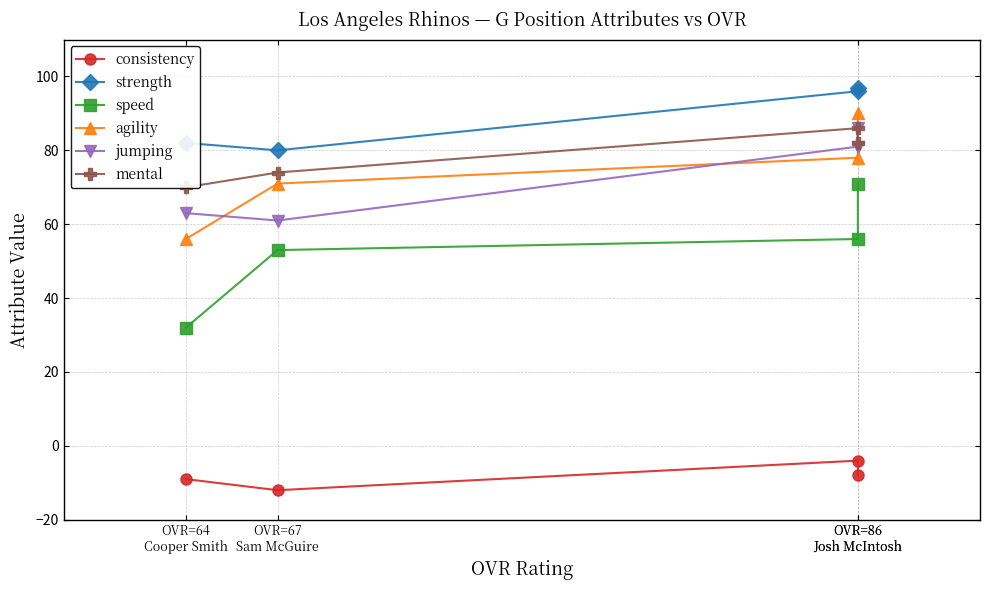

What is the average value of the agility series?

74